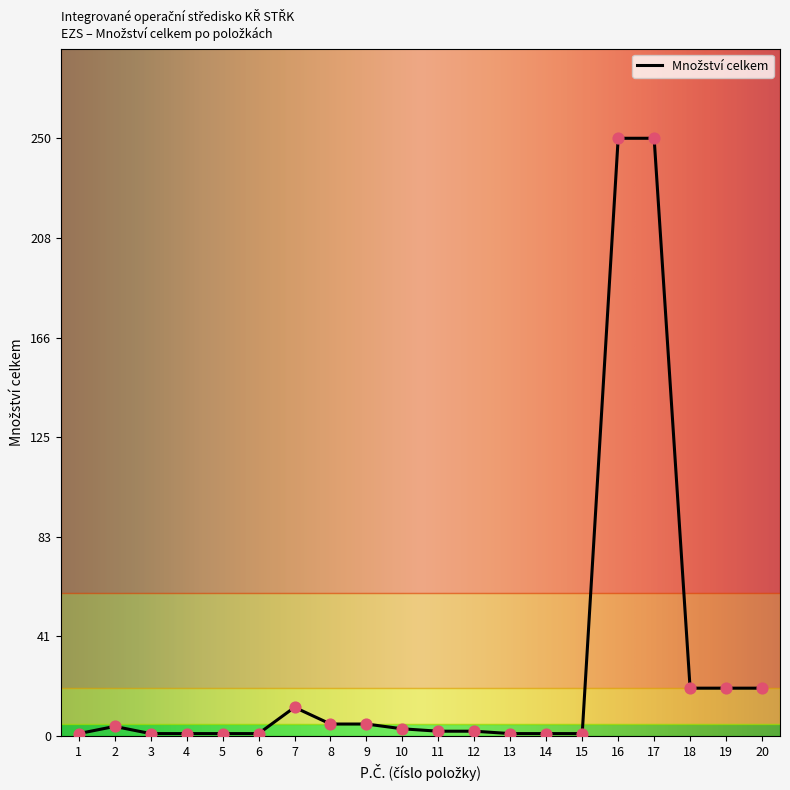

What is the change in value from 5 to 8?

+4